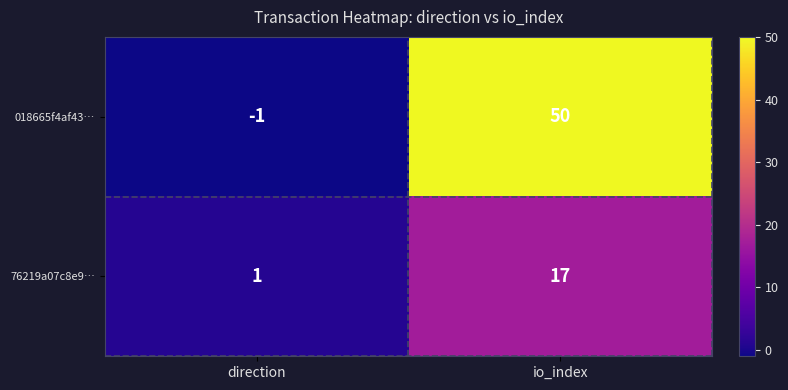

Reading left to right, extract all data points from this chart.

018665f4af43…: -1	50
76219a07c8e9…: 1	17